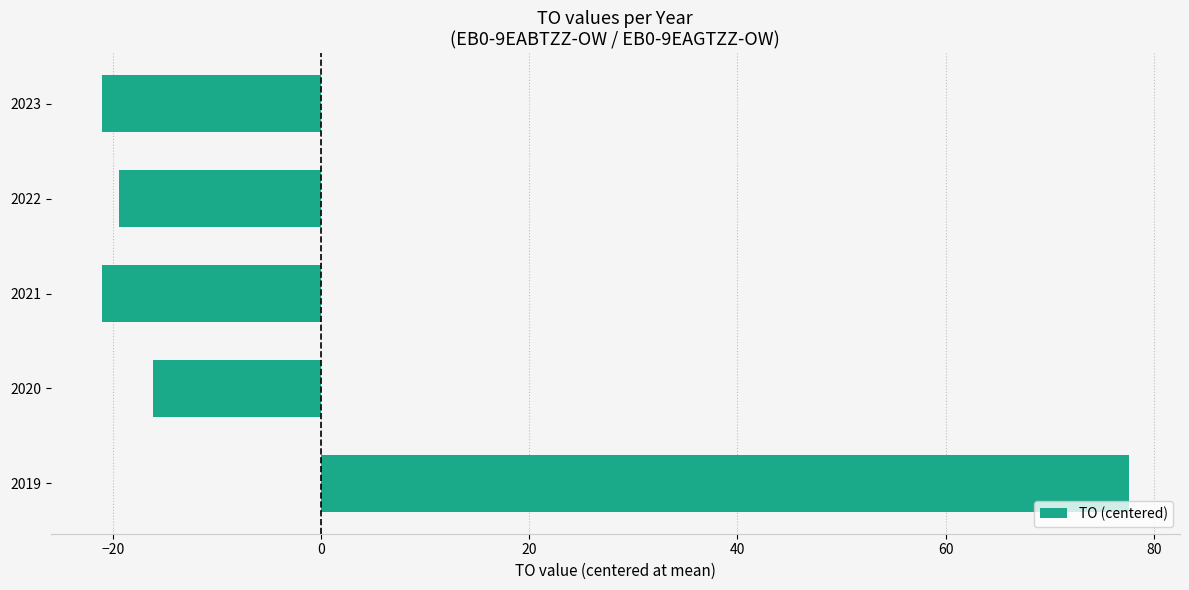

How many bars are there in total?

5